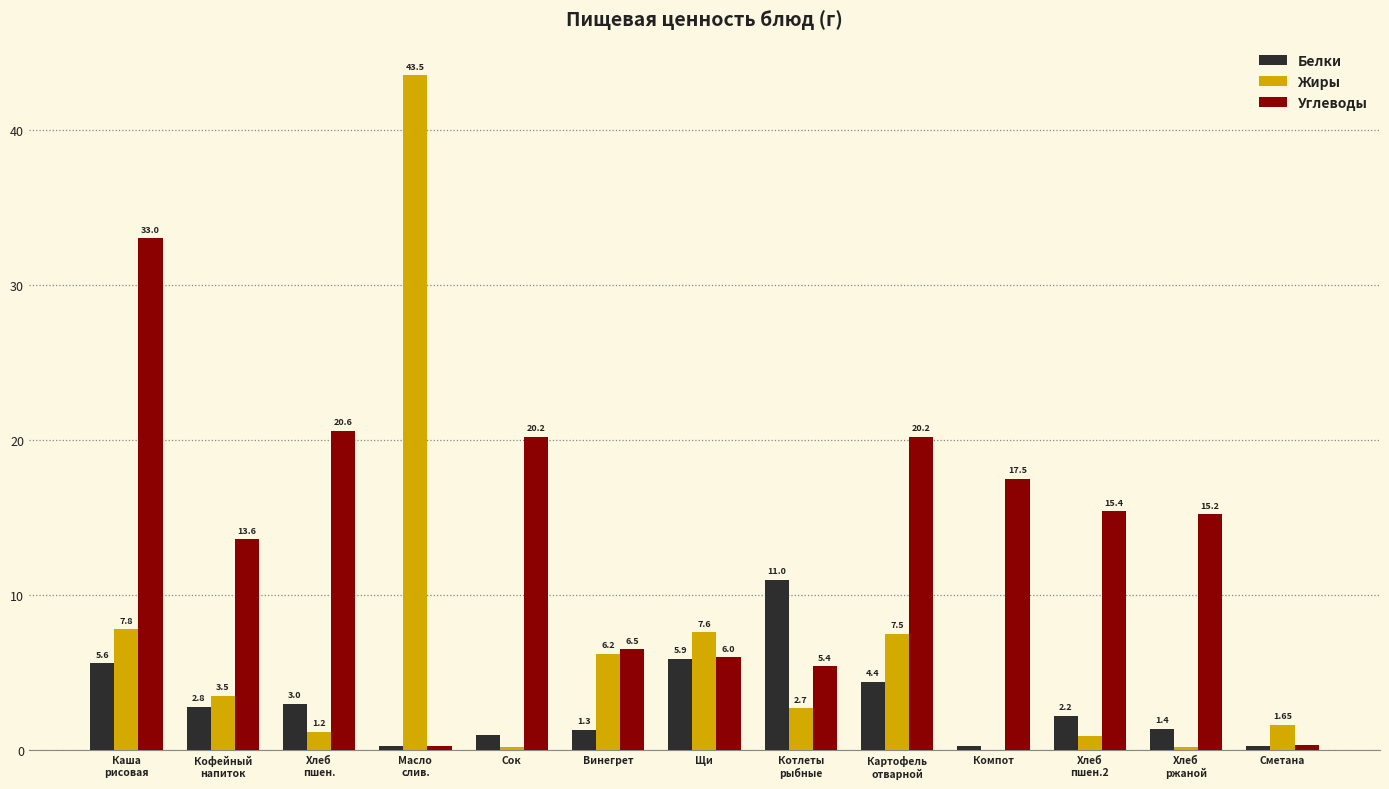

Are the bars grouped side by side (vs. stacked)?

Yes